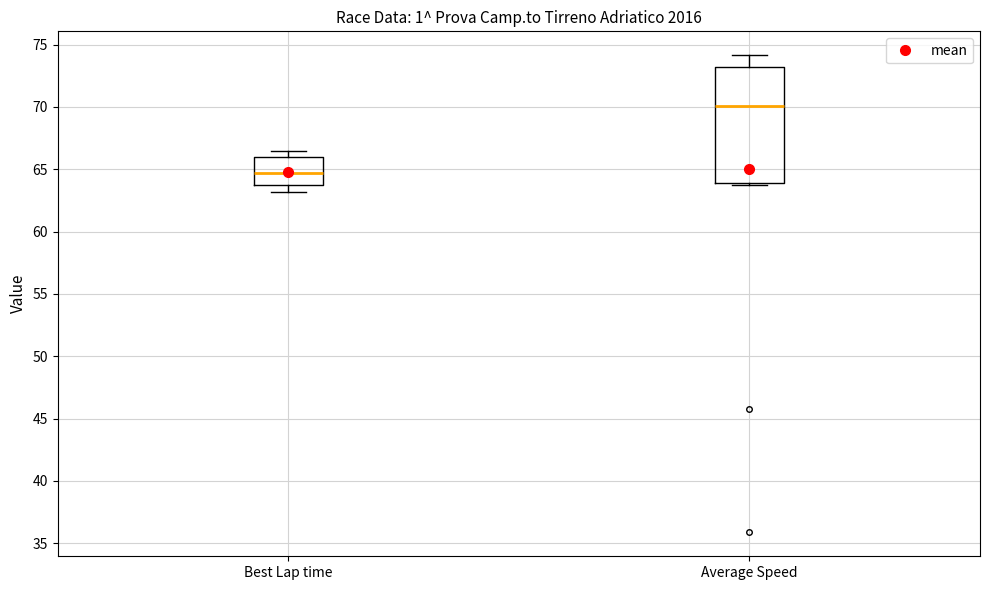

Reading left to right, transcribe this box plot: for each box, give where its median line is, the range the box spans, and where its two whiskers end, as read against the y-axis. The values are not printed on the chart, so give them approximately, as read against the axis.

Best Lap time: median 64.5, box 63.5 to 66.0, whiskers 63.0 to 66.5
Average Speed: median 70.0, box 64.0 to 73.0, whiskers 63.5 to 74.0